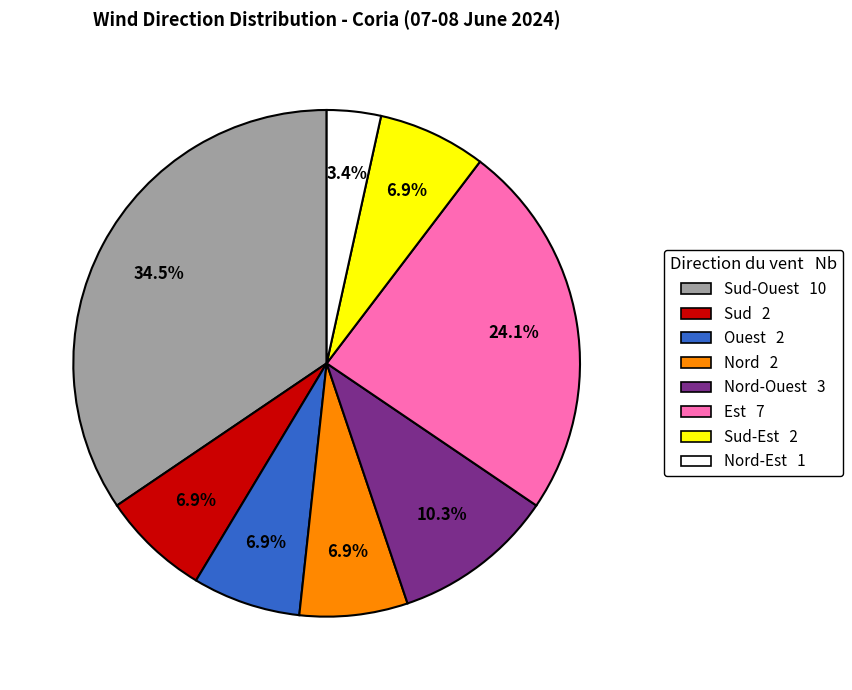

Is there any slice that represents more than half of the pie?

No